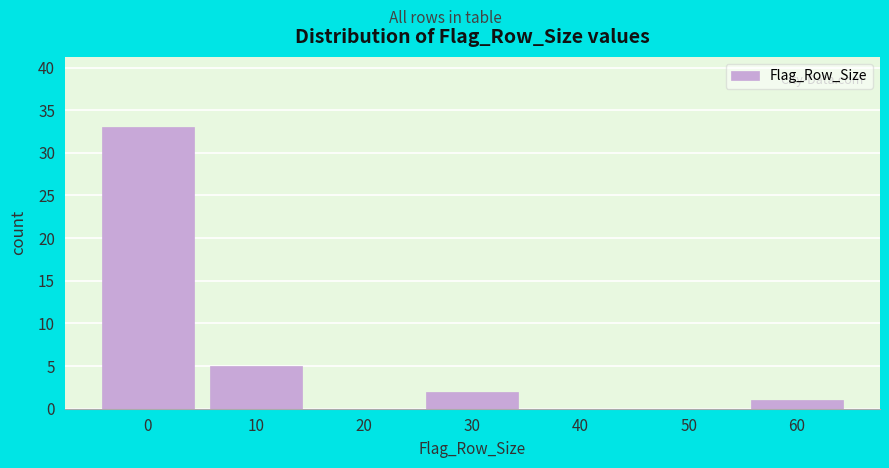

Reading left to right, list all the values displayed in this chart.

0=33	10=5	20=0	30=2	40=0	50=0	60=1